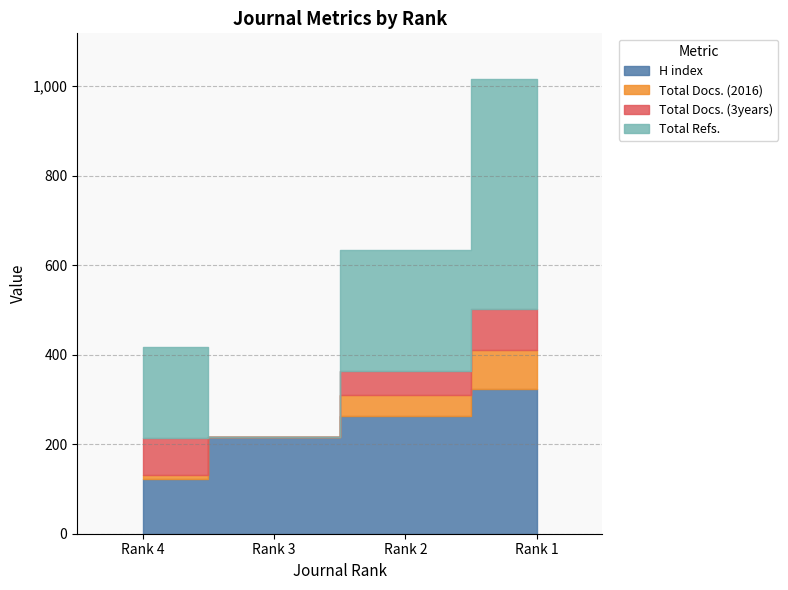

At which category is the sum across all series the highest?

Rank 1